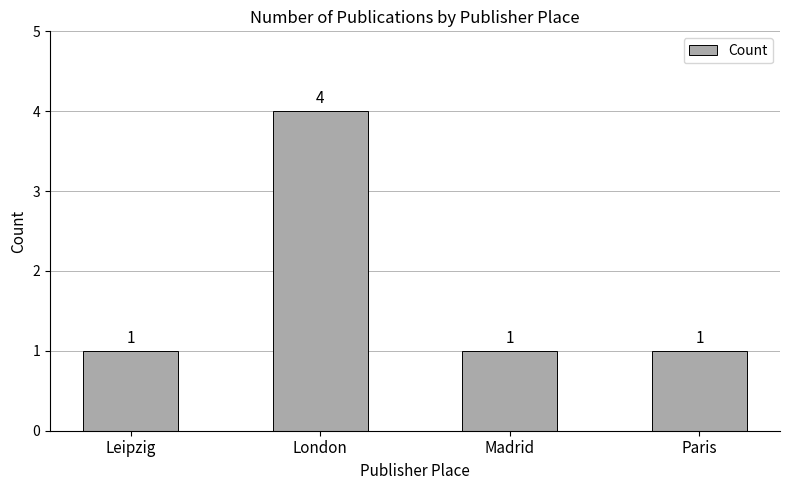

What is the sum of all values?

7